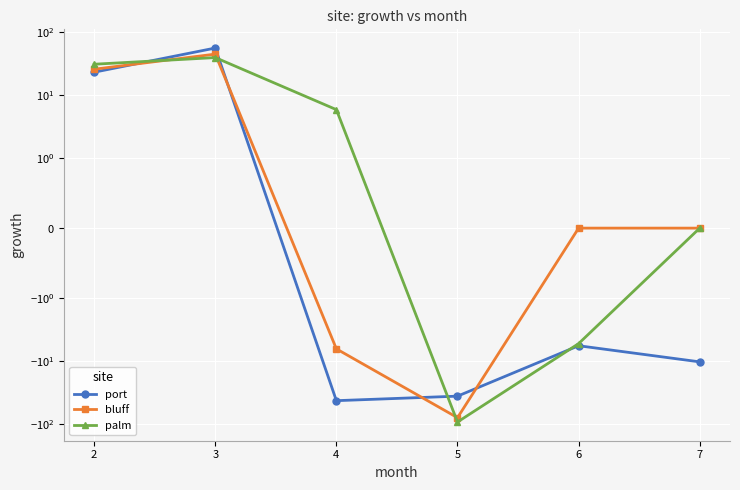

Which series has the largest total across all categories?

bluff